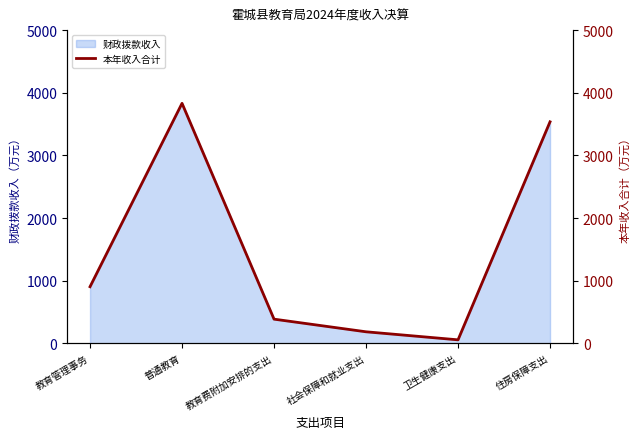

Which category has the lowest value across all series?

卫生健康支出